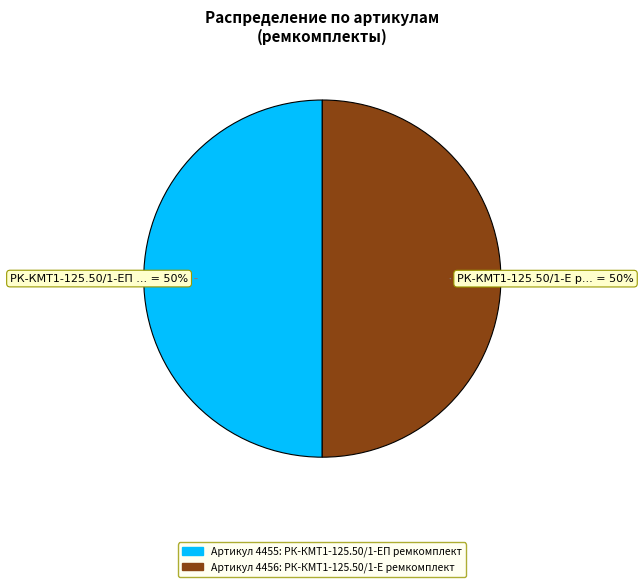

To the nearest percent, what is the average slice percentage?

50%